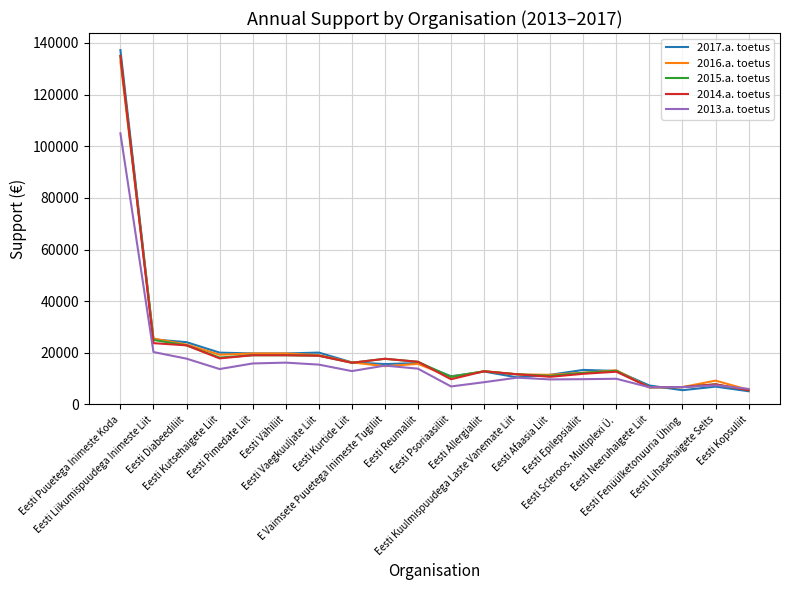

Which series has the largest range (max minus min)?

2017.a. toetus